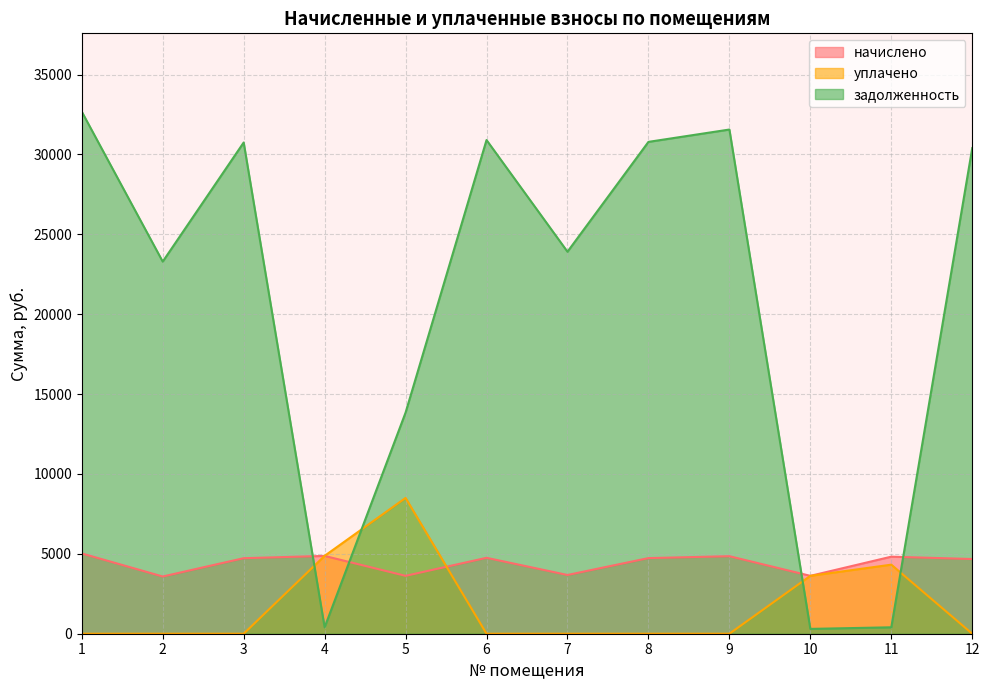

Rank the series at 12 from lowest to highest value.

уплачено, начислено, задолженность